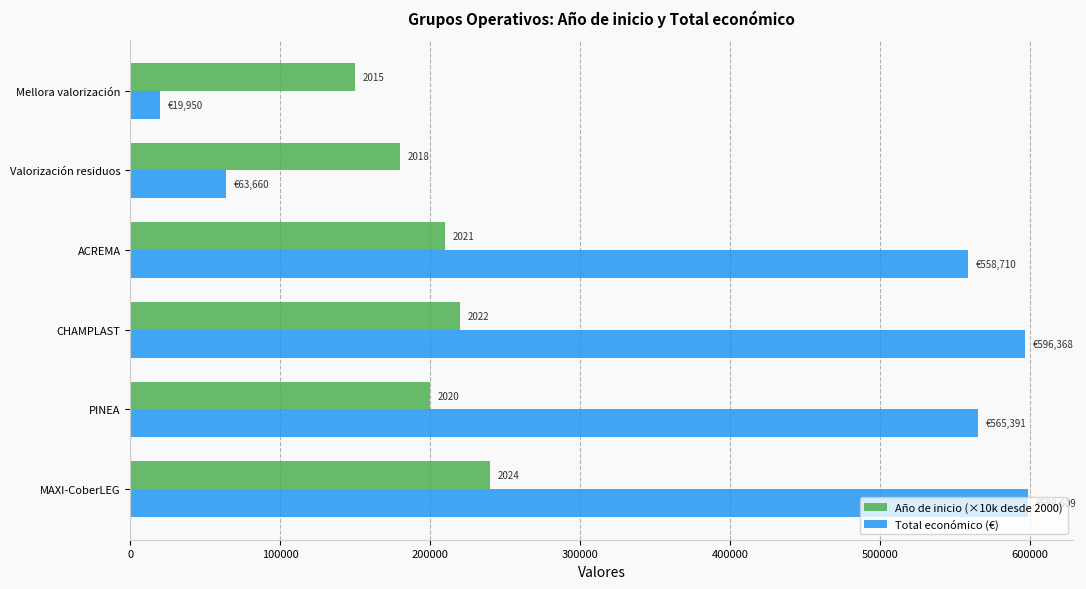

What are all the series names shown in the legend?

Año de inicio (×10k desde 2000), Total económico (€)